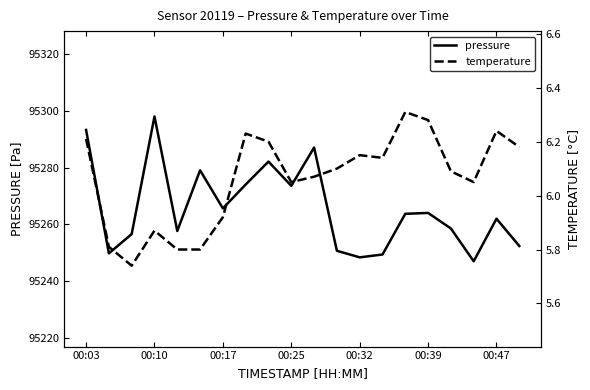

What are all the series names shown in the legend?

pressure, temperature